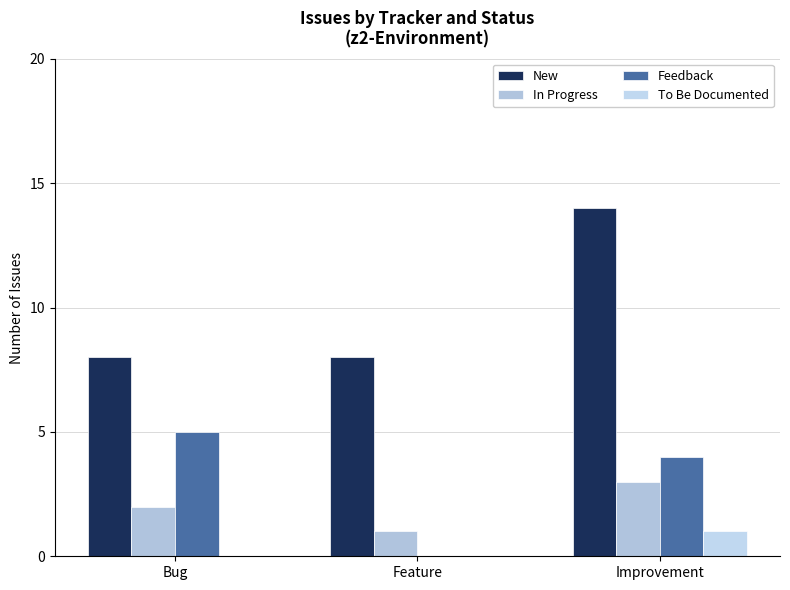

Reading left to right, transcribe all the data shown in this chart.

New: Bug=8	Feature=8	Improvement=14
In Progress: Bug=2	Feature=1	Improvement=3
Feedback: Bug=5	Feature=0	Improvement=4
To Be Documented: Bug=0	Feature=0	Improvement=1